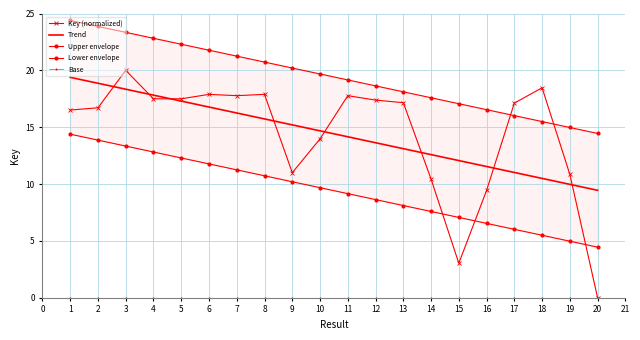

The value of Trend at 1 is 29.0. True or false?

False